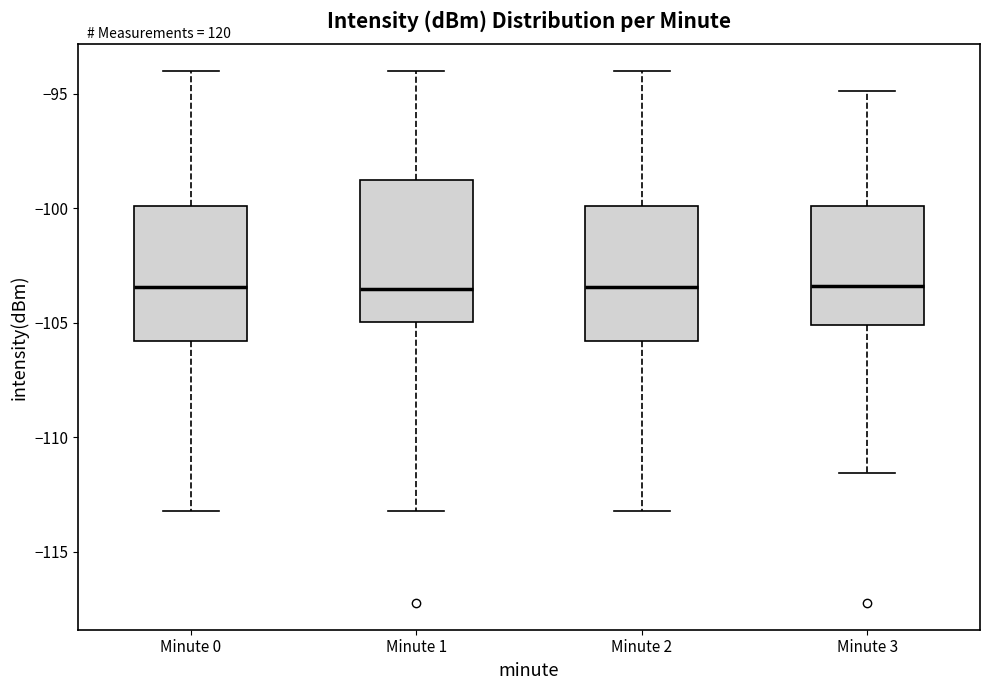

Reading left to right, read every box against the y-axis: the position of its median line, the range the box covers, and the ends of its whiskers. The values are not printed on the chart, so give them approximately, as read against the axis.

Minute 0: median -103.5, box -106.0 to -100.0, whiskers -113.0 to -94.0
Minute 1: median -103.5, box -105.0 to -99.0, whiskers -113.0 to -94.0
Minute 2: median -103.5, box -106.0 to -100.0, whiskers -113.0 to -94.0
Minute 3: median -103.5, box -105.0 to -100.0, whiskers -111.5 to -95.0